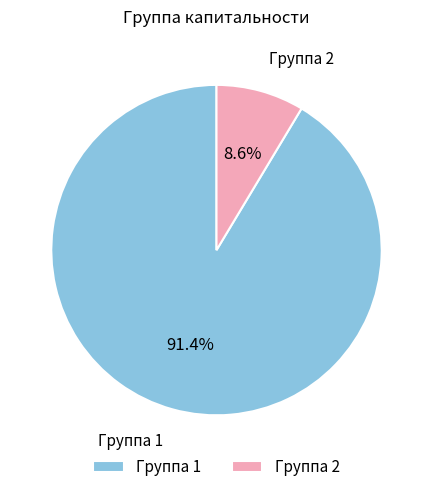

To the nearest percent, what is the difference between the largest and smallest slice percentages?

83%